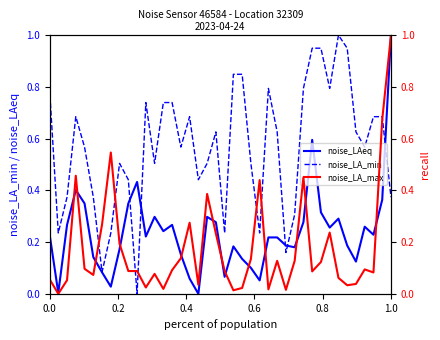

What is the highest value of the noise_LAeq series?

1.0